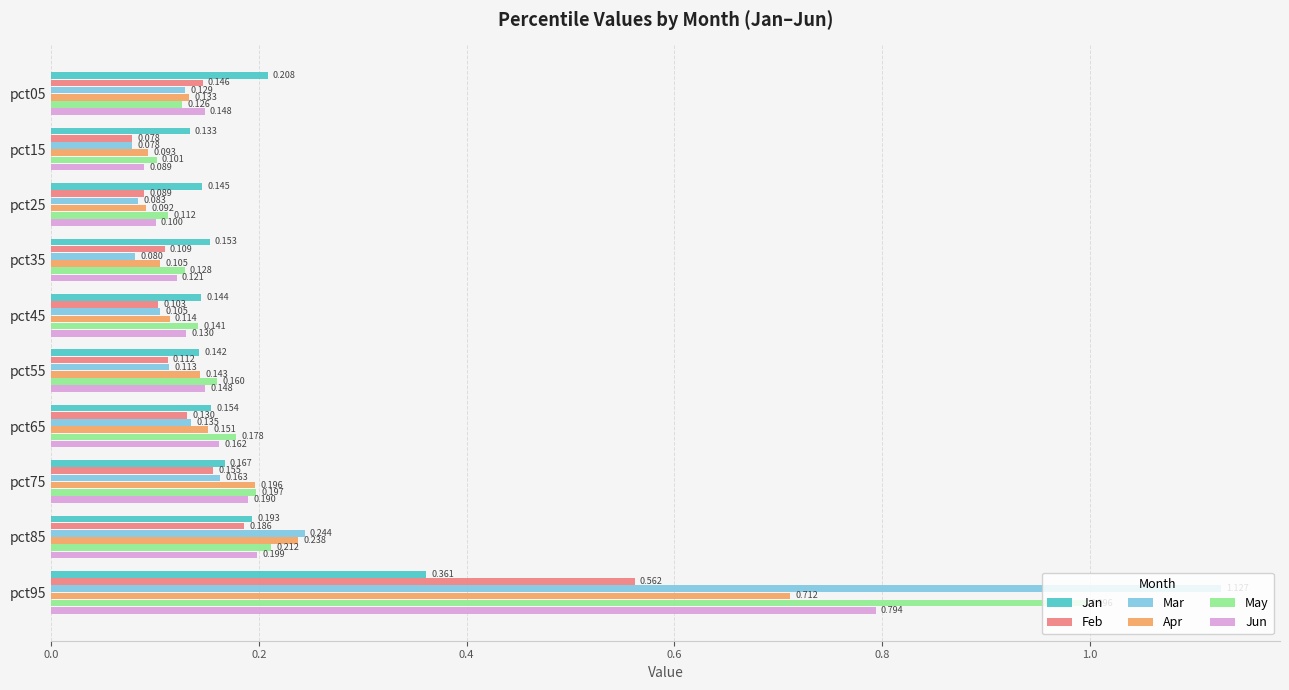

Is the value of Apr at pct05 greater than the value of Feb at pct35?

Yes